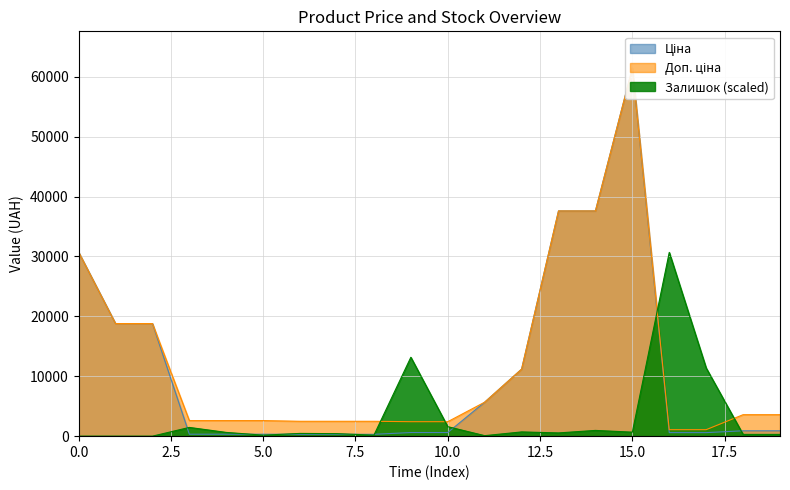

What is the maximum value for Залишок (scaled)?

30675.5